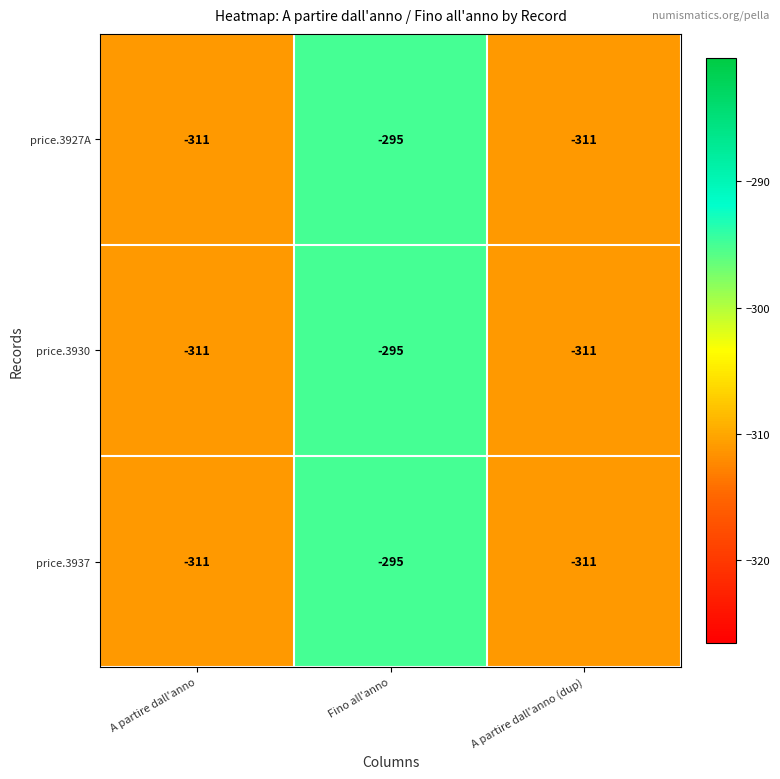

What is the difference between the maximum and second lowest values in the price.3930 series?

16